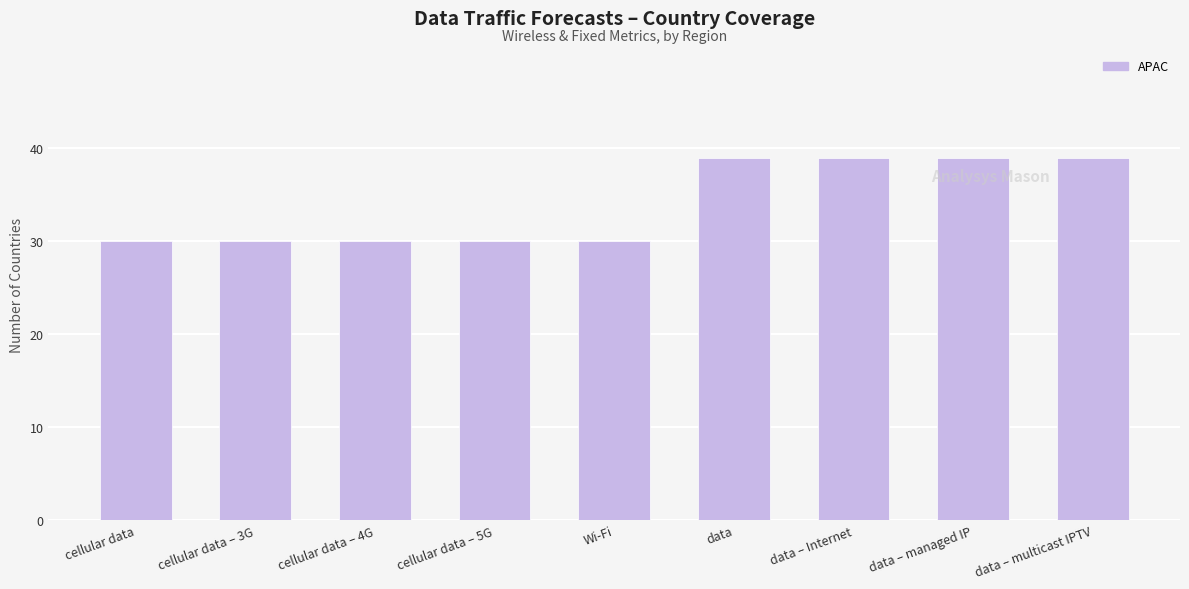

The chart shows a value of 57 at data. True or false?

False